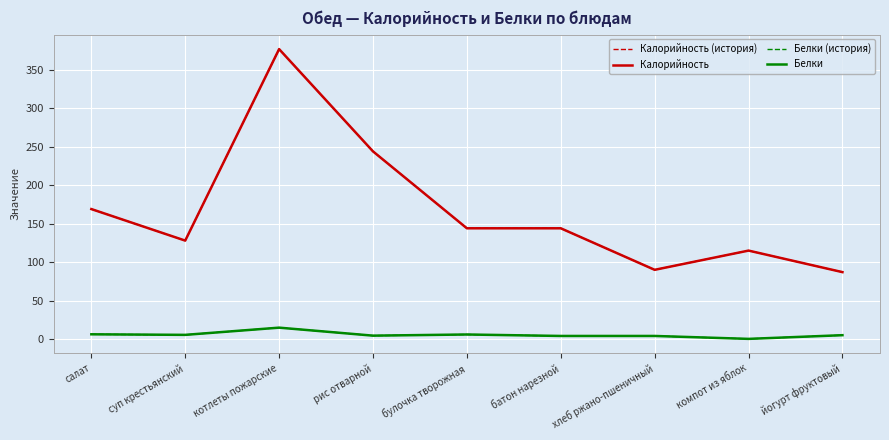

Which series has the widest spread of values?

Калорийность (история)